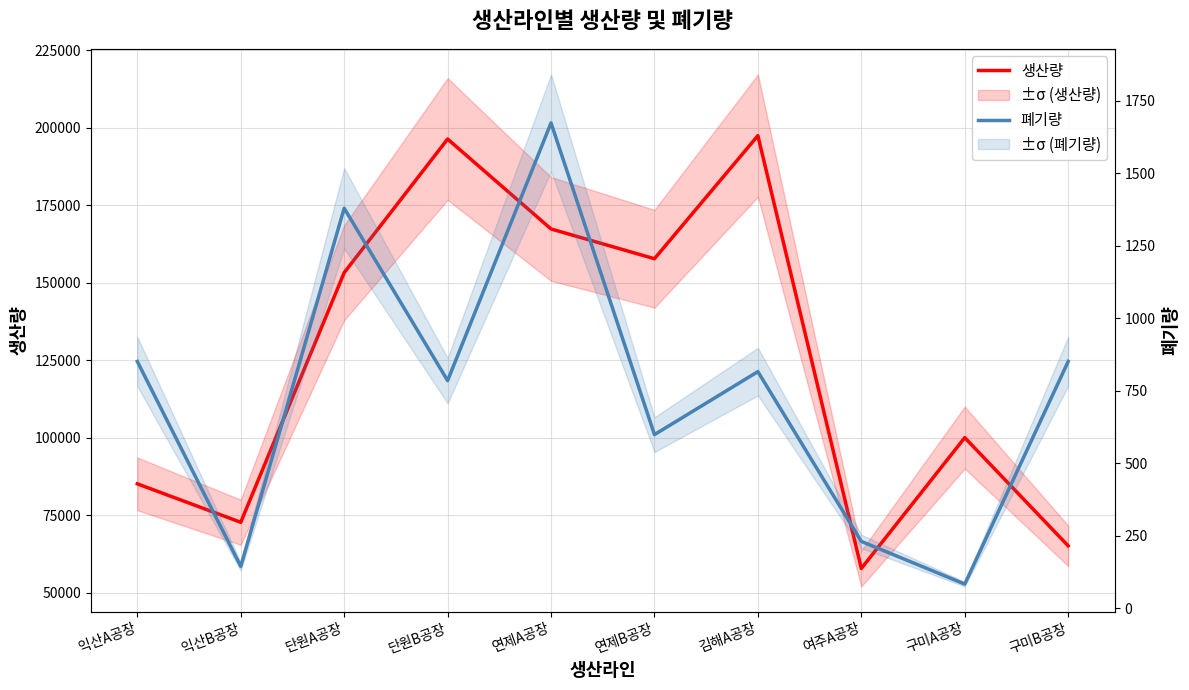

Count the number of data series in this chart.

2